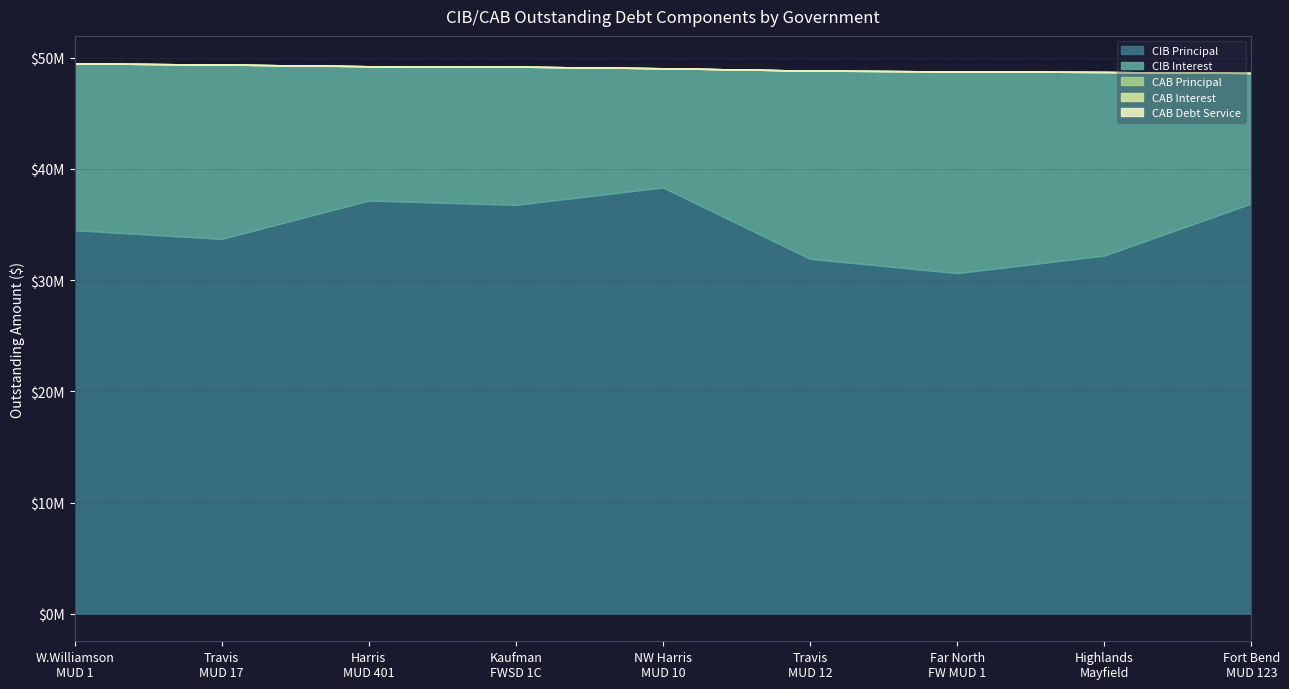

What is the greatest value displayed?

38330000.0